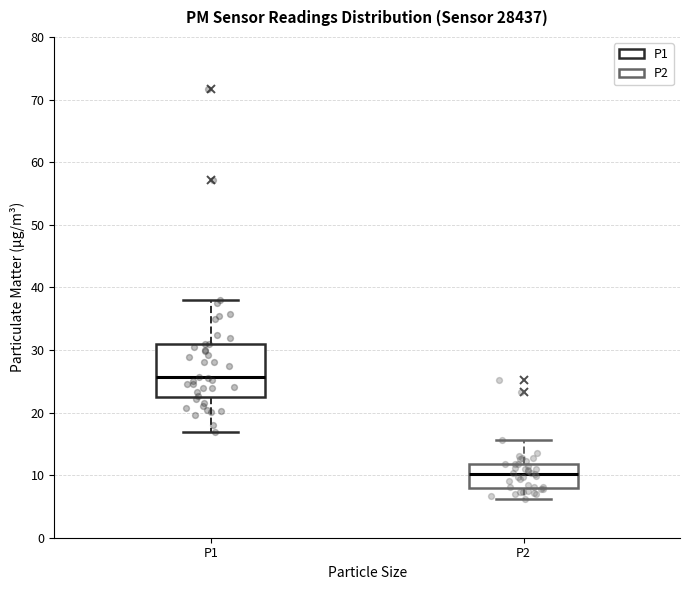

Reading left to right, transcribe this box plot: for each box, give where its median line is, the range the box spans, and where its two whiskers end, as read against the y-axis. The values are not printed on the chart, so give them approximately, as read against the axis.

P1: median 26, box 22 to 31, whiskers 17 to 38
P2: median 10, box 8 to 12, whiskers 6 to 16